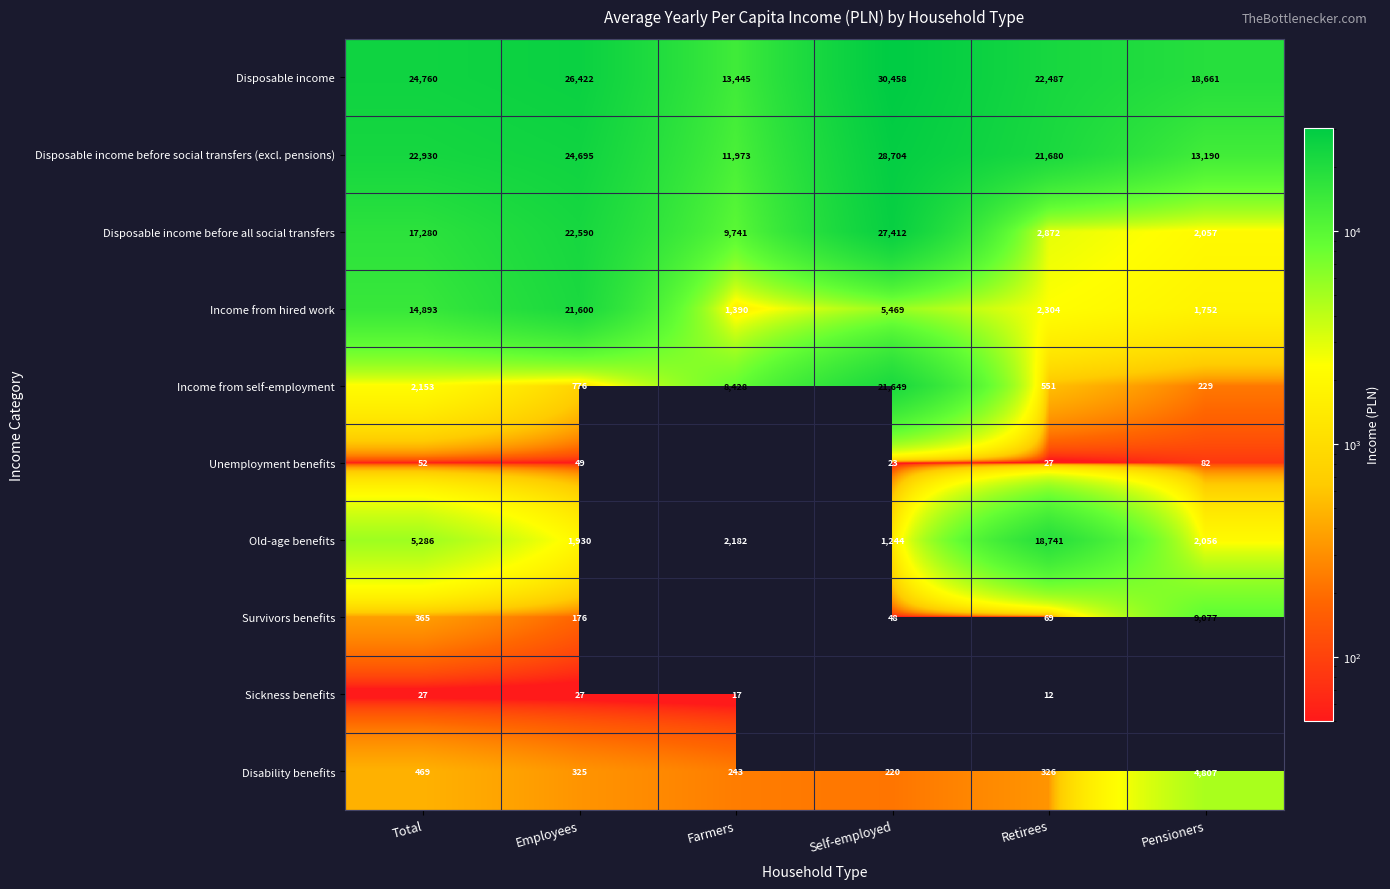

How many data points in Old-age benefits are less than 2182?

3